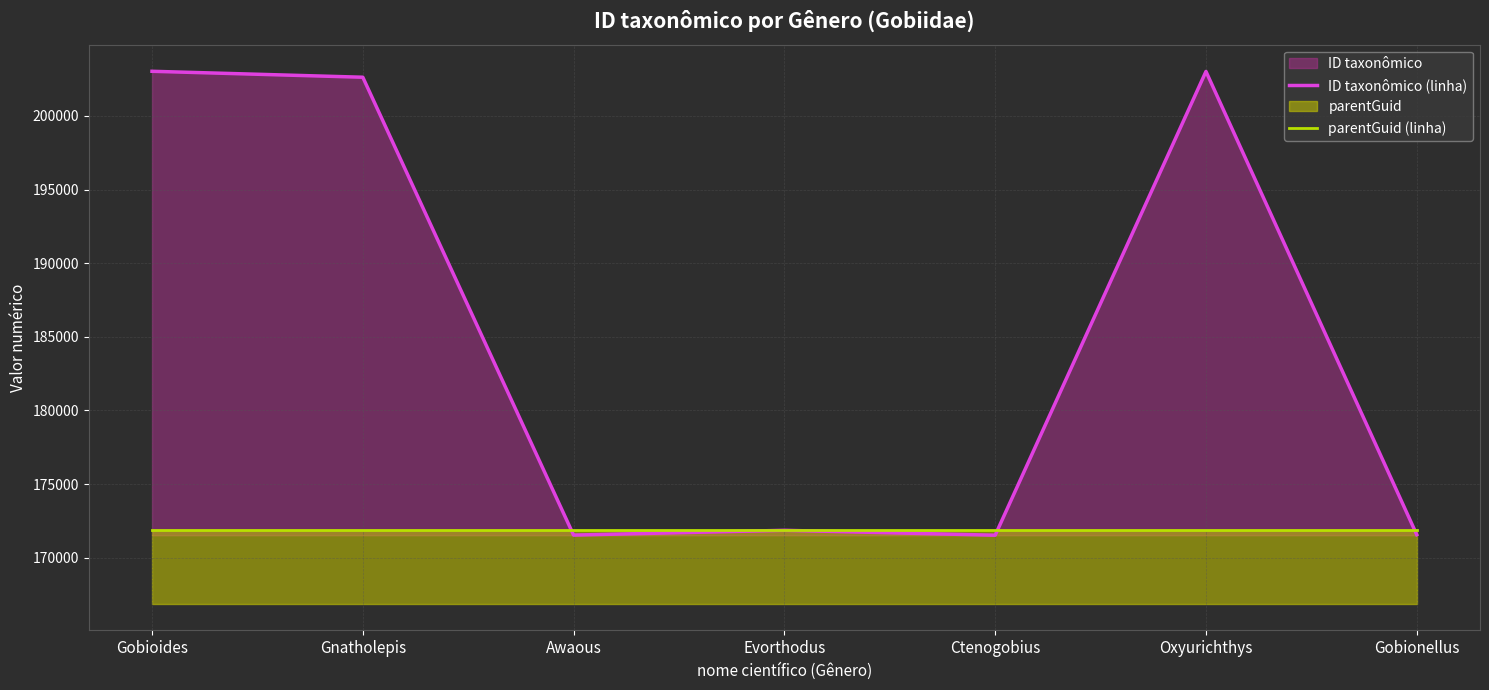

How many lines are shown in the chart?

2